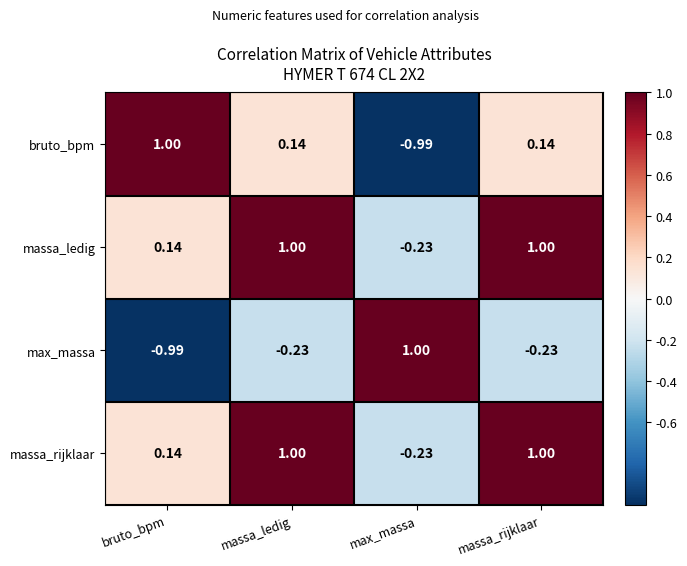

Where is massa_ledig nearest to the value 0?

bruto_bpm